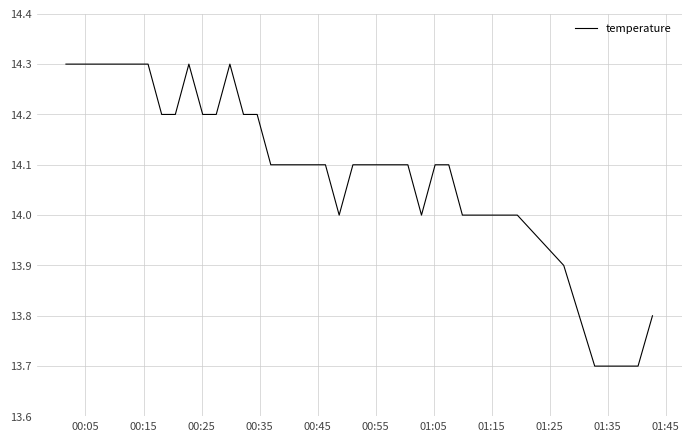

What is the minimum value shown in the chart?

13.7